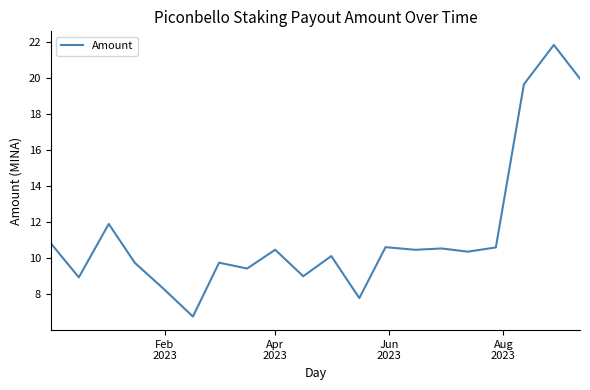

What is the difference between the maximum and minimum values?

15.1